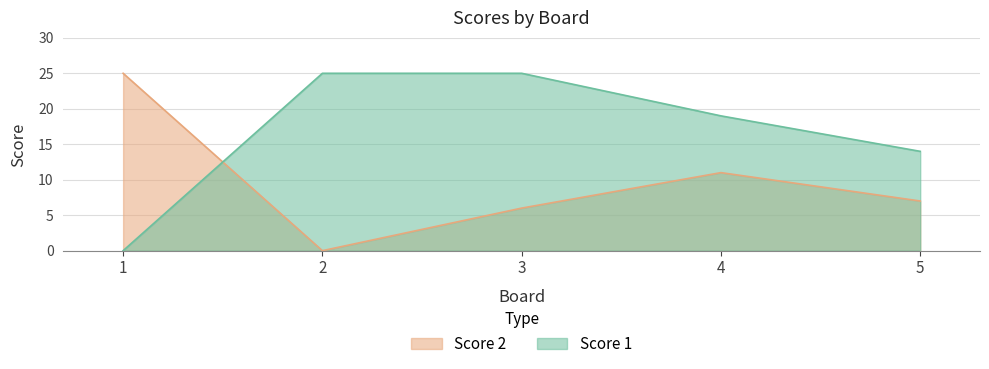

Where do Score 2 and Score 1 first cross each other?

1 and 2